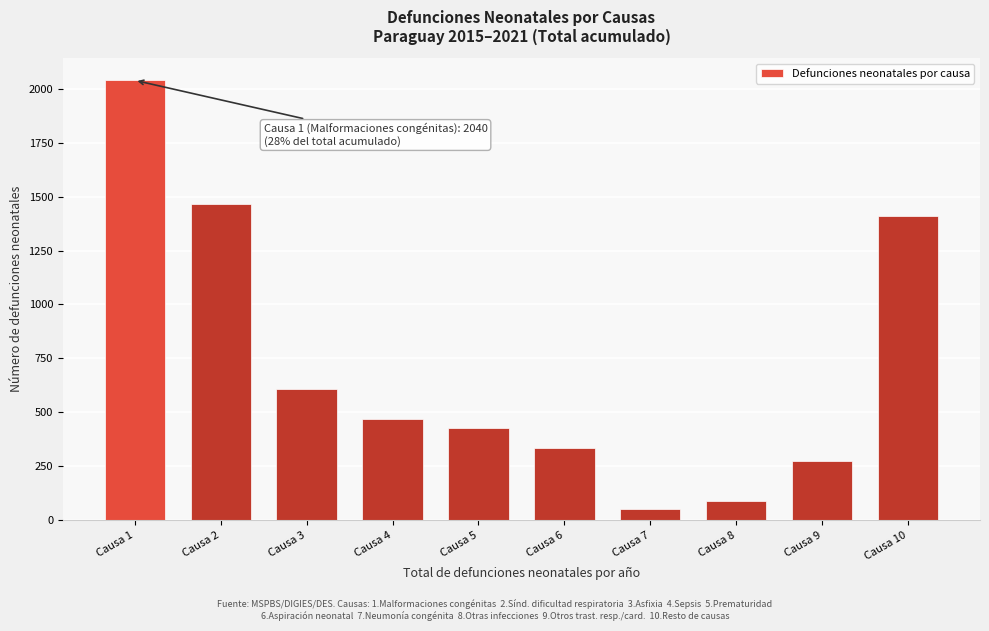

Reading left to right, list all the values displayed in this chart.

2040	1468	610	468	429	333	50	86	272	1411